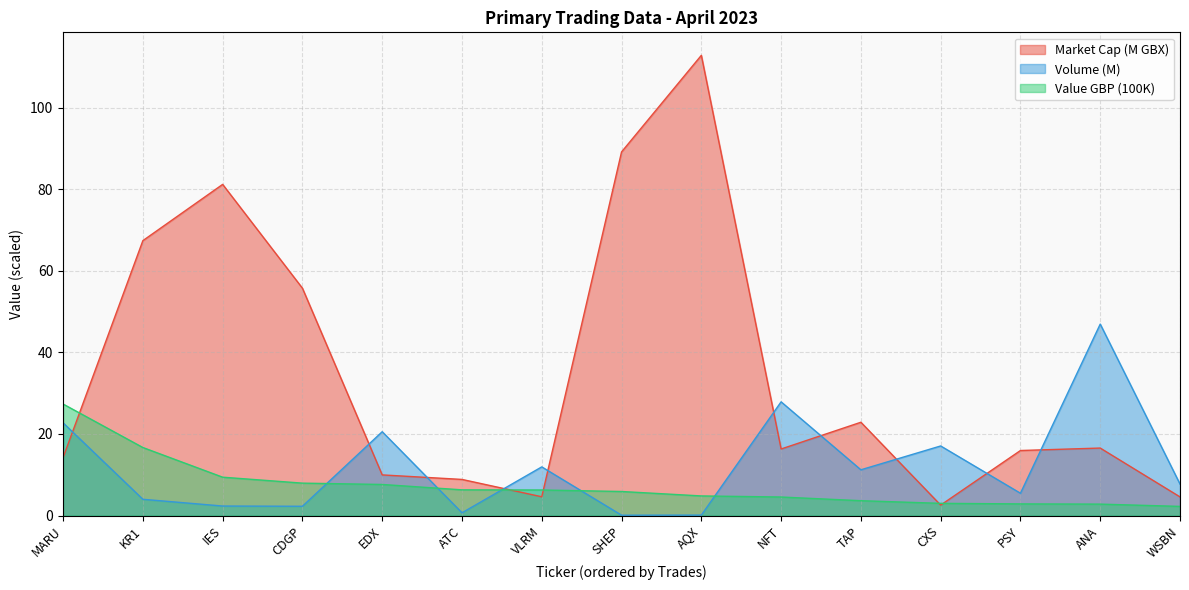

Count the number of categories in the chart.

15